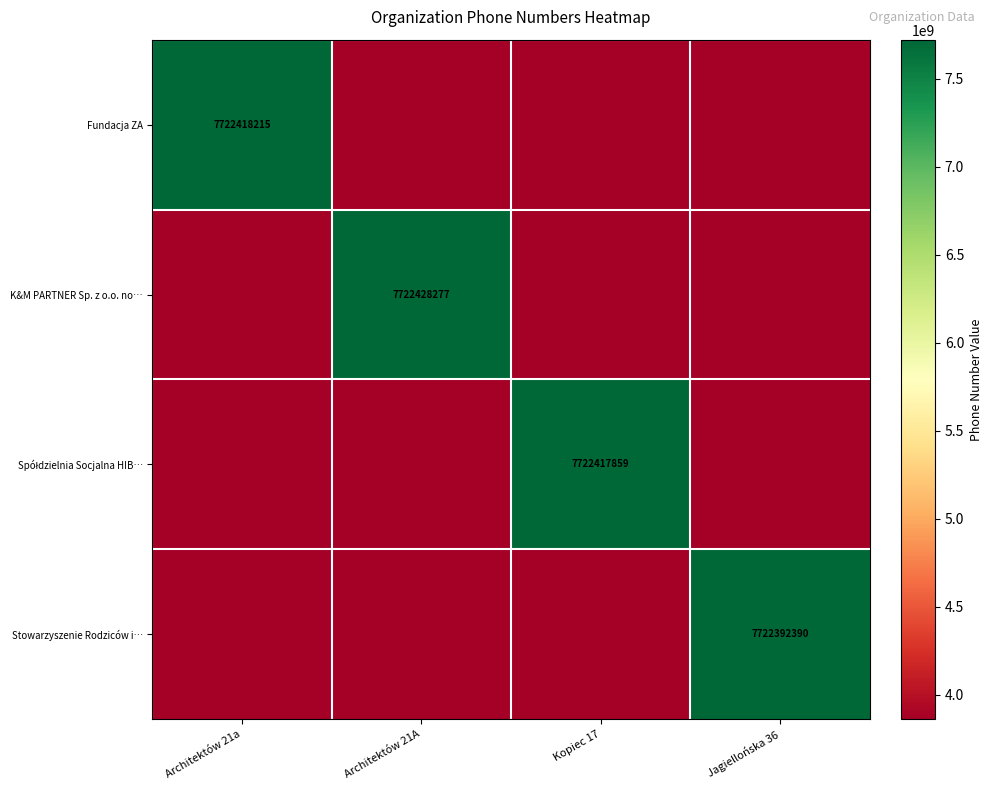

Is it true that Stowarzyszenie Rodziców i… equals 3694406223 at Jagiellońska 36?

False